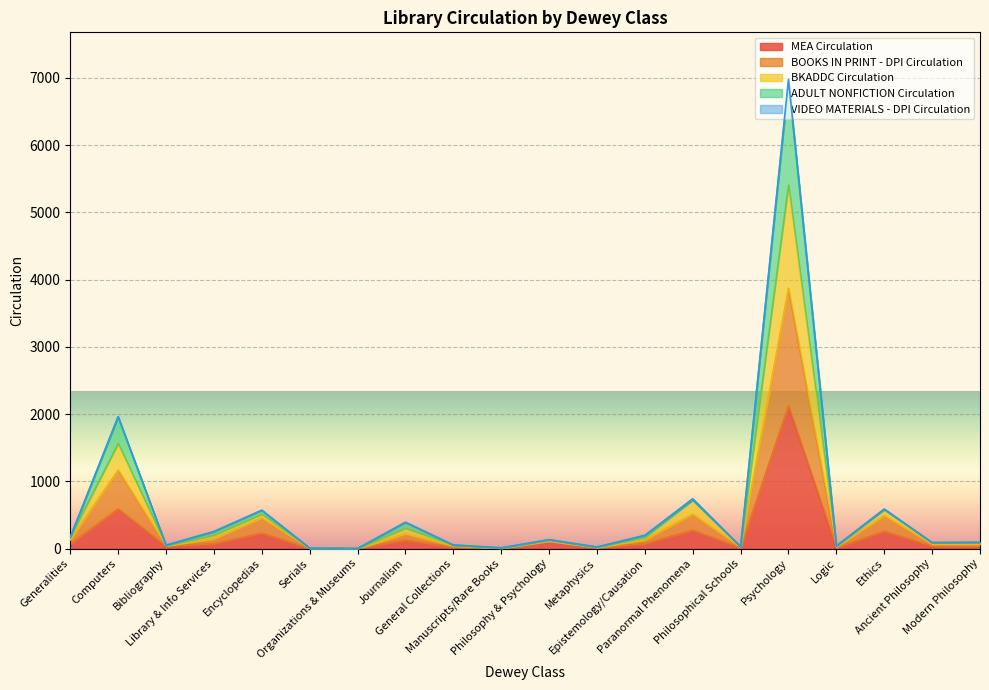

What is the label of the 7th point from the left?

Organizations & Museums